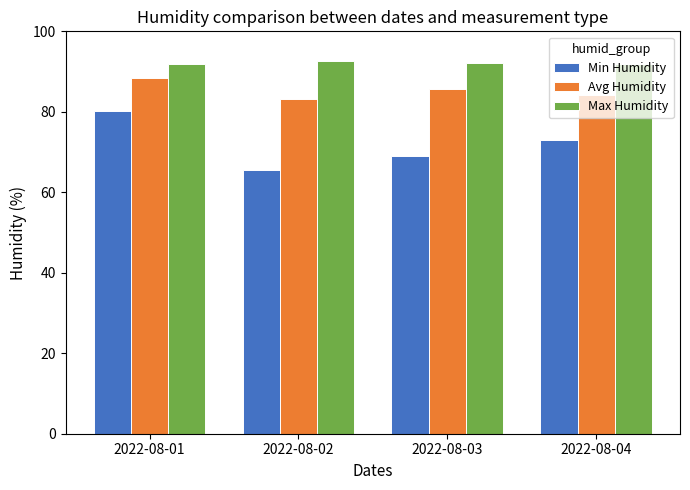

Rank the series at 2022-08-01 from highest to lowest value.

Max Humidity, Avg Humidity, Min Humidity